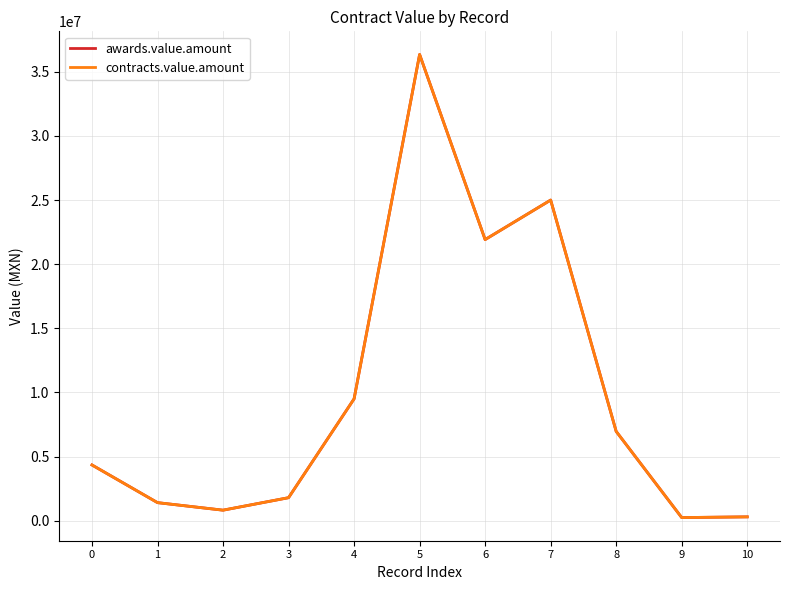

Where is the first local minimum for awards.value.amount?

2